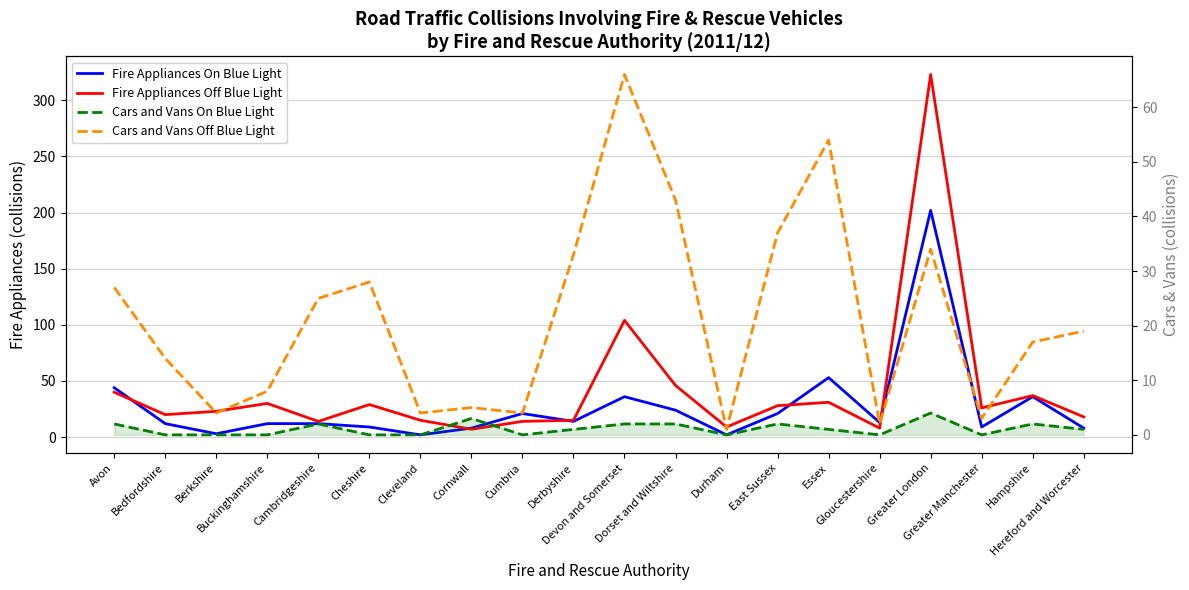

How many interior local peaks does the Fire Appliances On Blue Light series have?

5